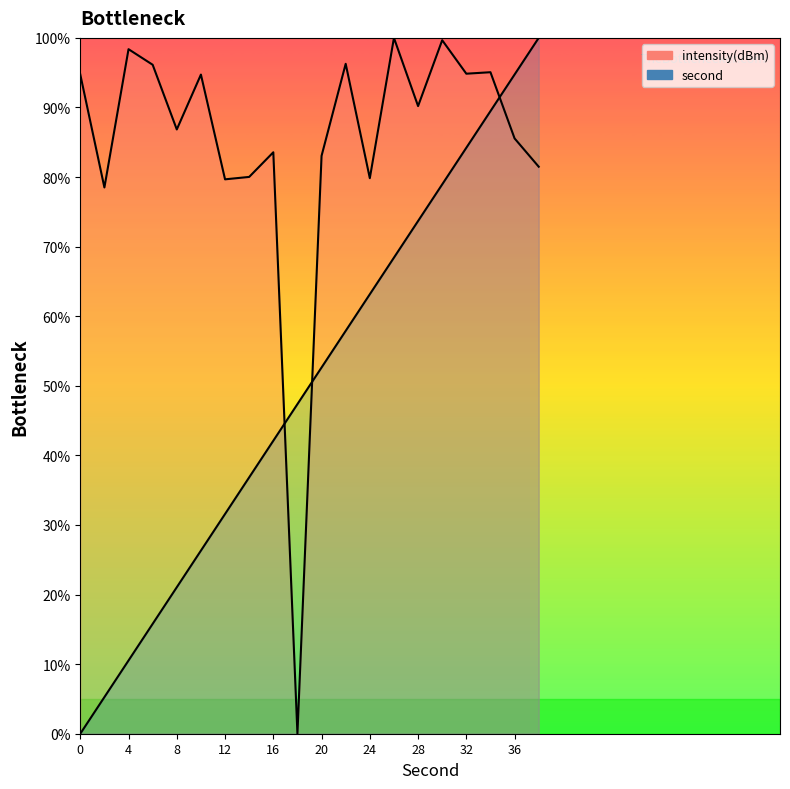

In intensity(dBm), how many points are lower than both neighbors (excluding endpoints)?

7